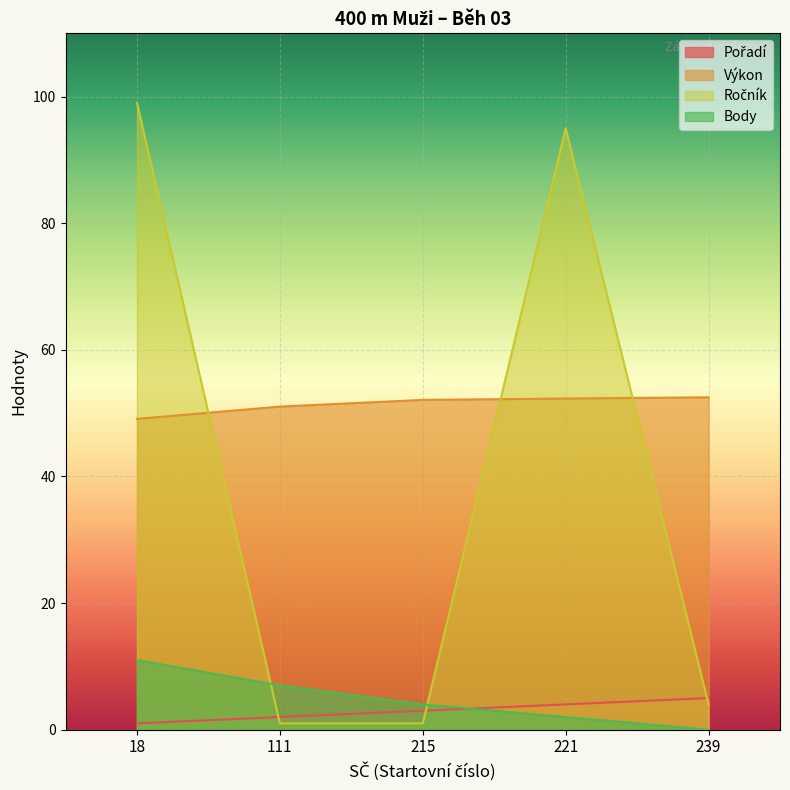

What is the difference between the highest and lowest values at 239?

52.5